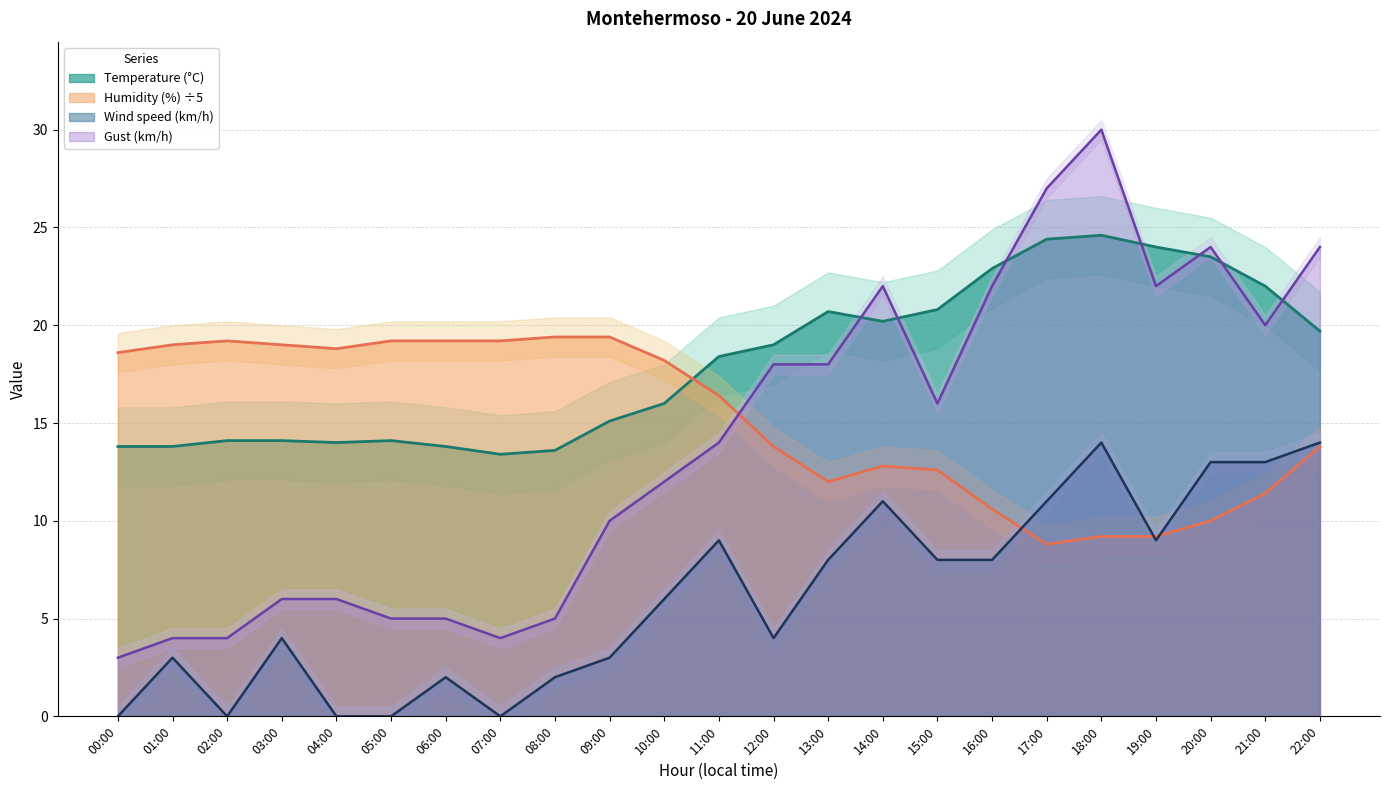

Which category has the lowest value in the Humidity (%) series?

17:00